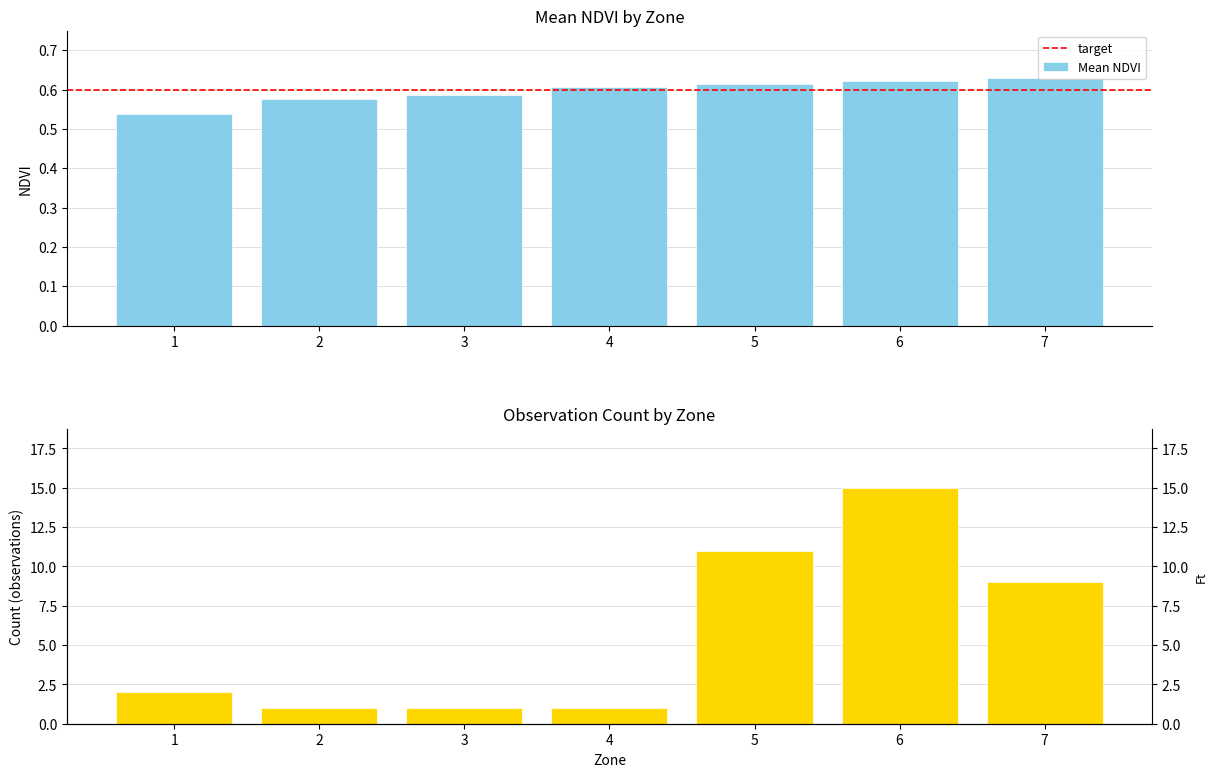

Which label corresponds to the smallest value in the chart?

1